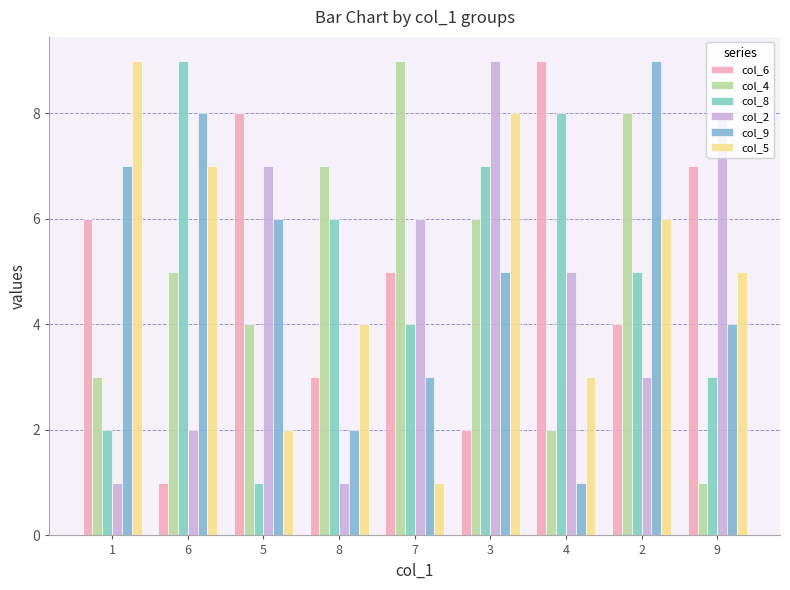

Reading left to right, what are all the values shown in this chart?

col_6: 1=6	6=1	5=8	8=3	7=5	3=2	4=9	2=4	9=7
col_4: 1=3	6=5	5=4	8=7	7=9	3=6	4=2	2=8	9=1
col_8: 1=2	6=9	5=1	8=6	7=4	3=7	4=8	2=5	9=3
col_2: 1=1	6=2	5=7	8=1	7=6	3=9	4=5	2=3	9=8
col_9: 1=7	6=8	5=6	8=2	7=3	3=5	4=1	2=9	9=4
col_5: 1=9	6=7	5=2	8=4	7=1	3=8	4=3	2=6	9=5